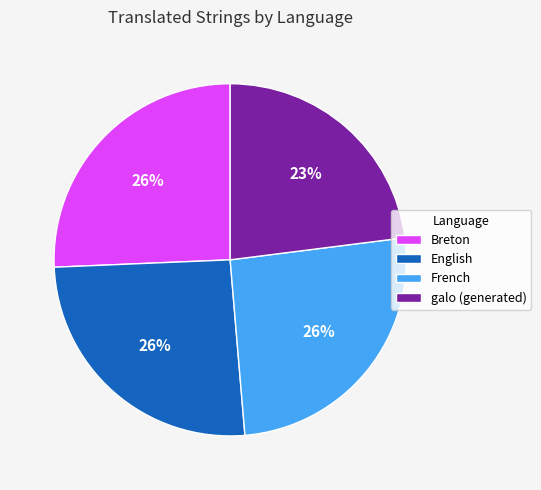

Approximately how many times larger is the value at Breton compared to French?

1.0